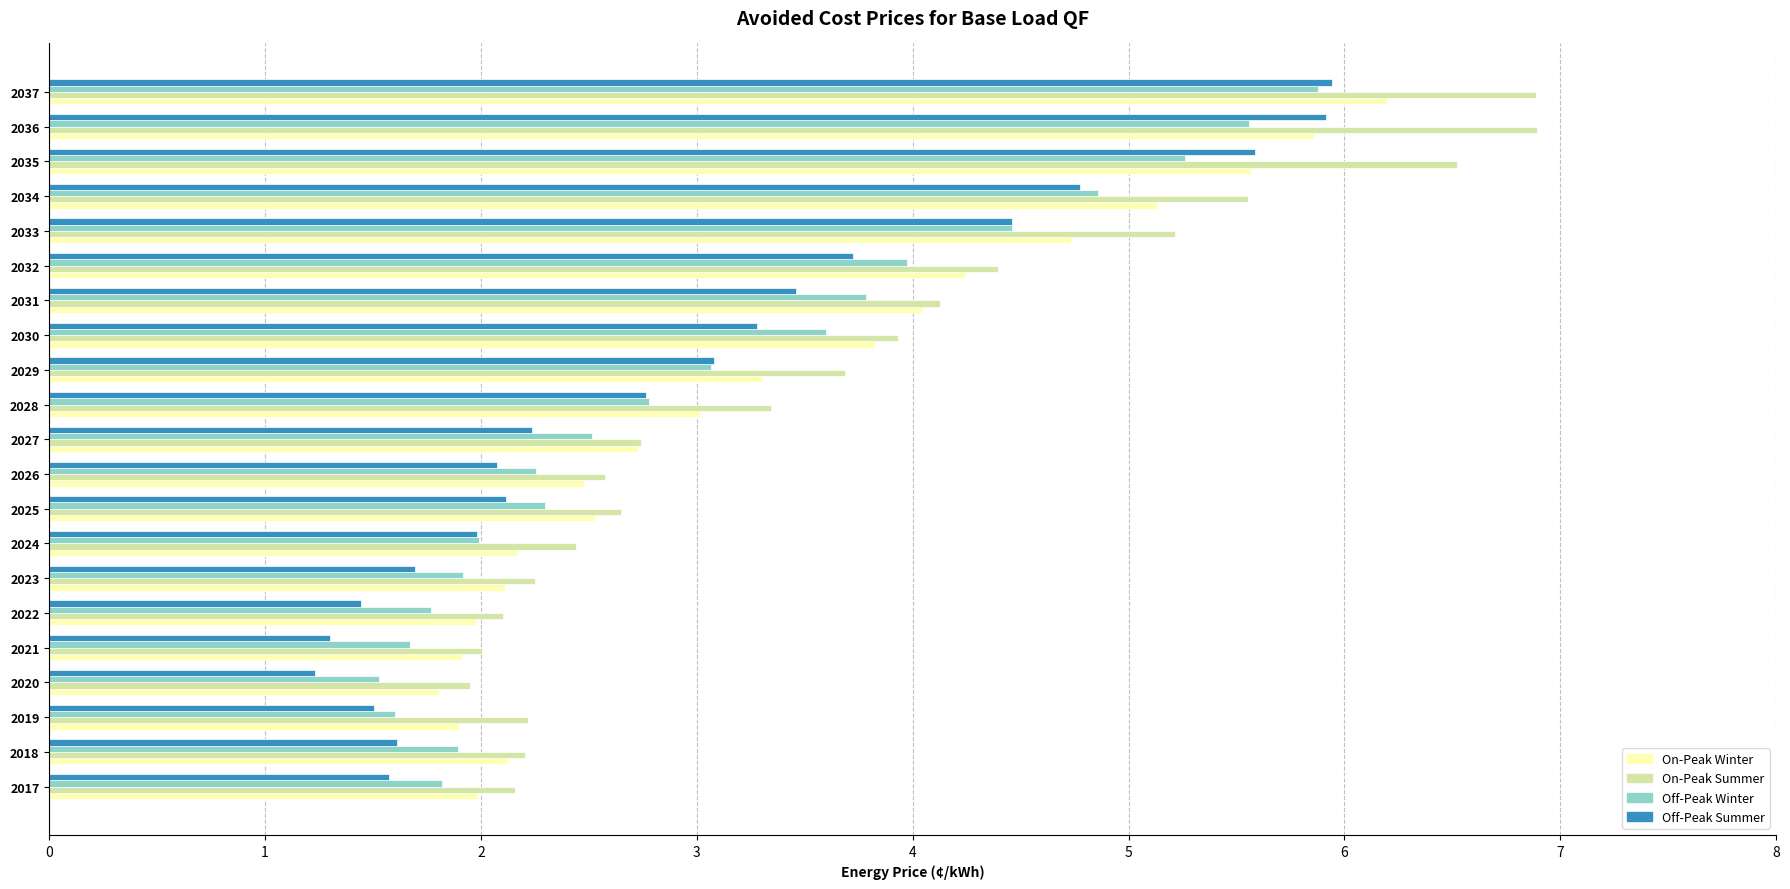

Which category has the lowest value across all series?

2020